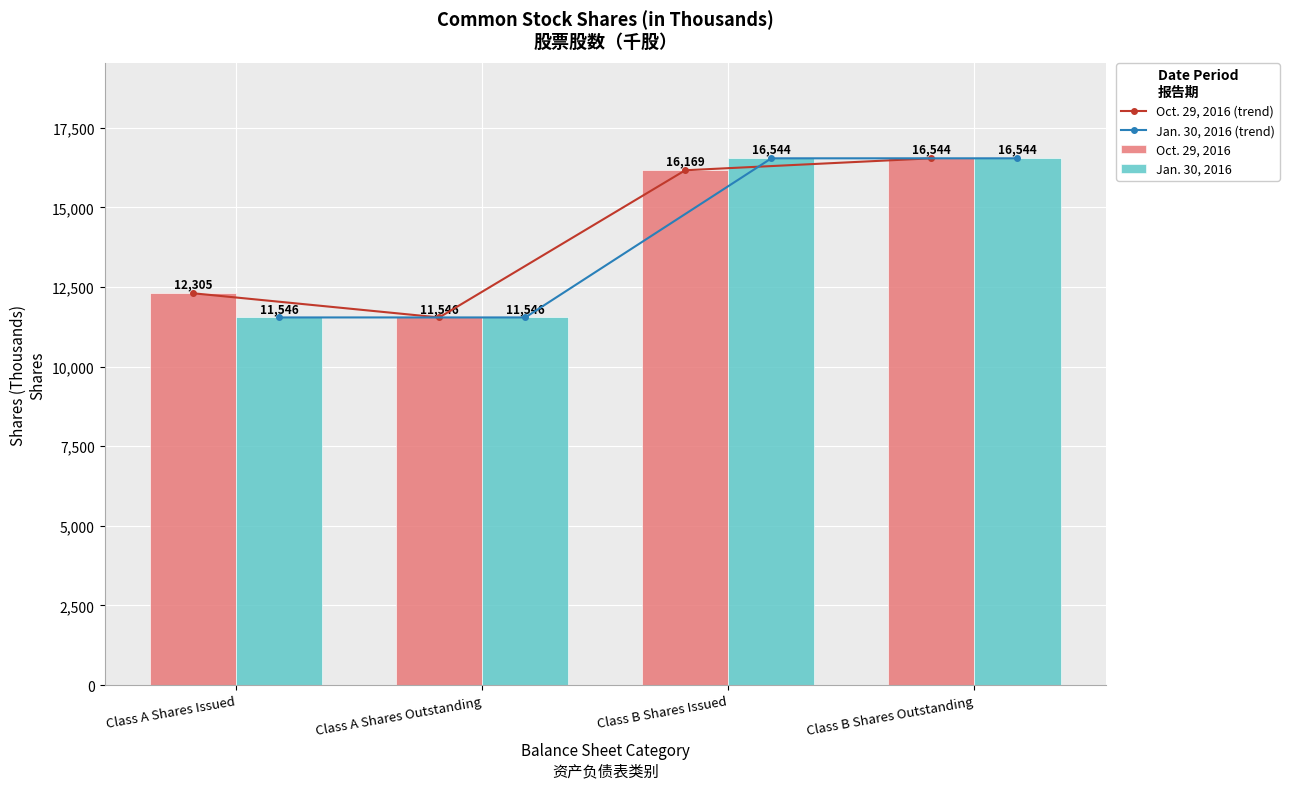

How many values in the Oct. 29, 2016 series are below 16169?

2